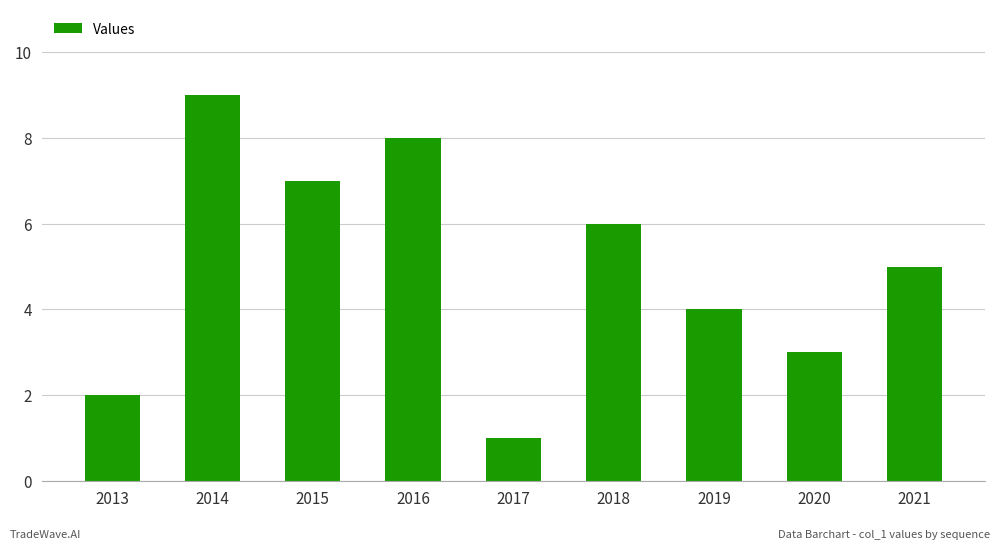

Reading left to right, transcribe all the data shown in this chart.

2013=2	2014=9	2015=7	2016=8	2017=1	2018=6	2019=4	2020=3	2021=5